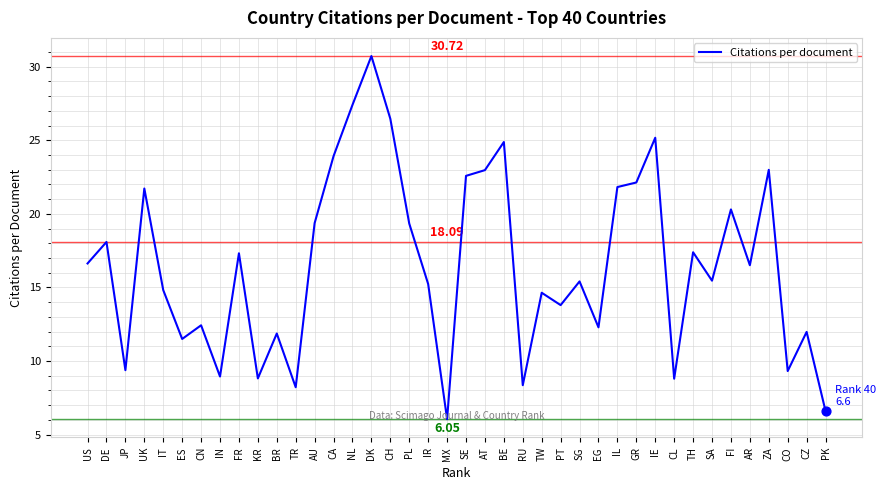

What is the ratio of the value at FR to the value at IR?

1.1